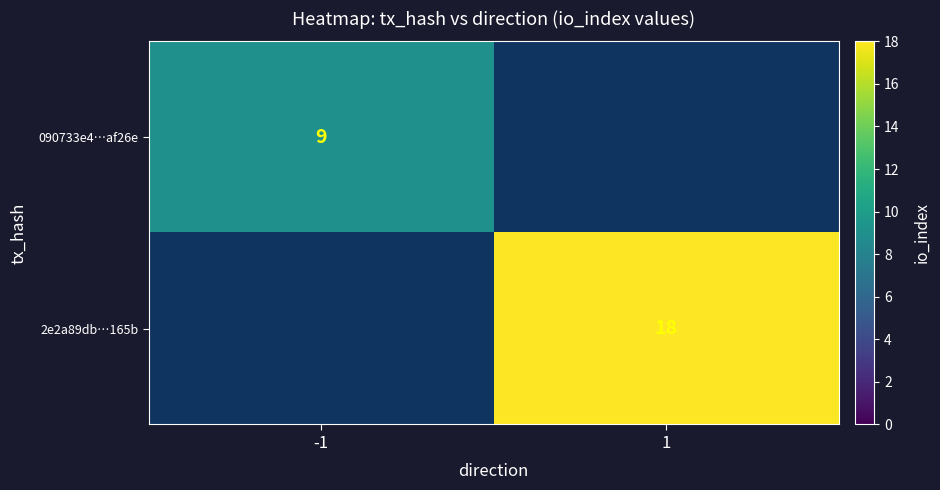

Is the value of 090733e4…af26e at -1 greater than the value of 2e2a89db…165b at 1?

No